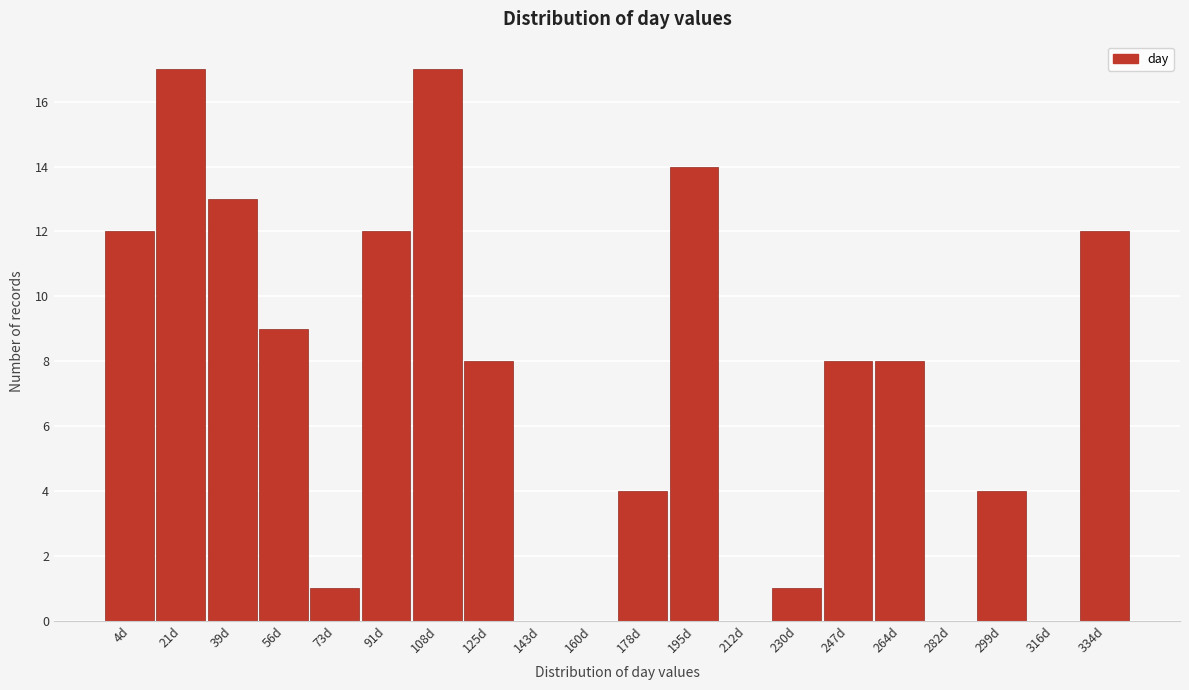

Reading right to left, transcribe all the data shown in this chart.

334d=12	316d=0	299d=4	282d=0	264d=8	247d=8	230d=1	212d=0	195d=14	178d=4	160d=0	143d=0	125d=8	108d=17	91d=12	73d=1	56d=9	39d=13	21d=17	4d=12